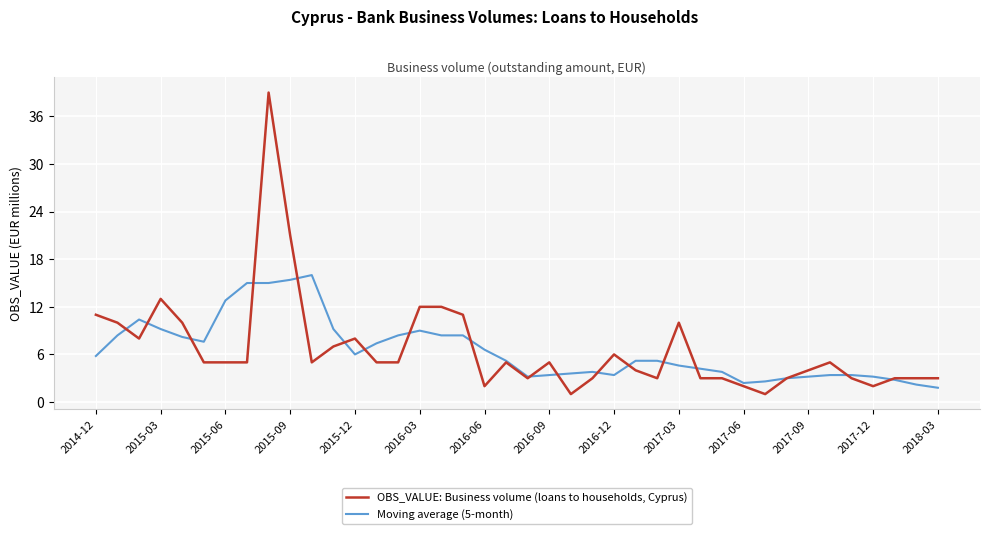

What is the difference between the maximum and minimum values in the OBS_VALUE: Business volume (loans to households, Cyprus) series?

38.0